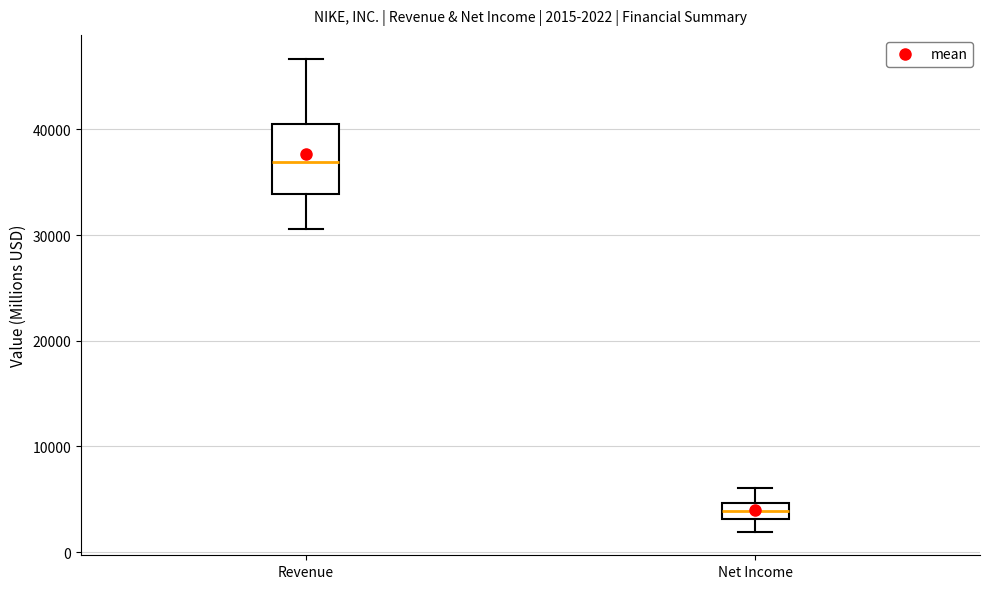

Comparing the boxes themselves (not the whiskers), which one is the tallest?

Revenue